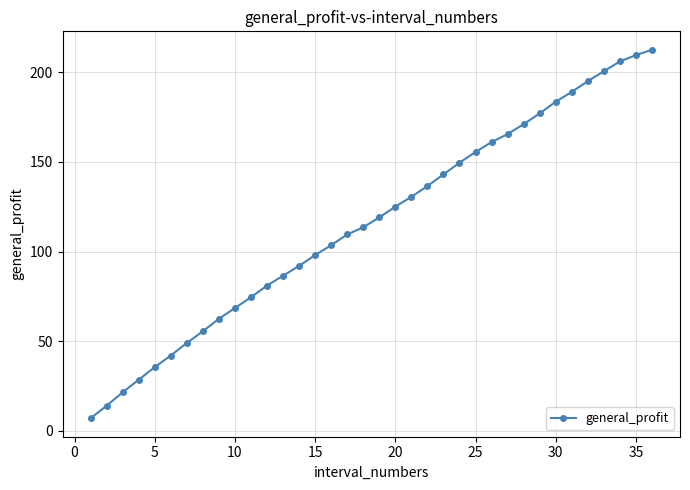

Reading right to left, what are all the values shown in this chart?

212.5	209.5	206.0	200.5	195.0	189.0	183.5	177.0	171.0	165.5	161.0	155.5	149.5	143.0	136.5	130.5	125.0	119.0	113.5	109.5	103.5	98.0	92.0	86.5	81.0	74.5	68.5	62.5	55.5	49.0	42.0	35.5	28.5	21.5	14.0	7.0